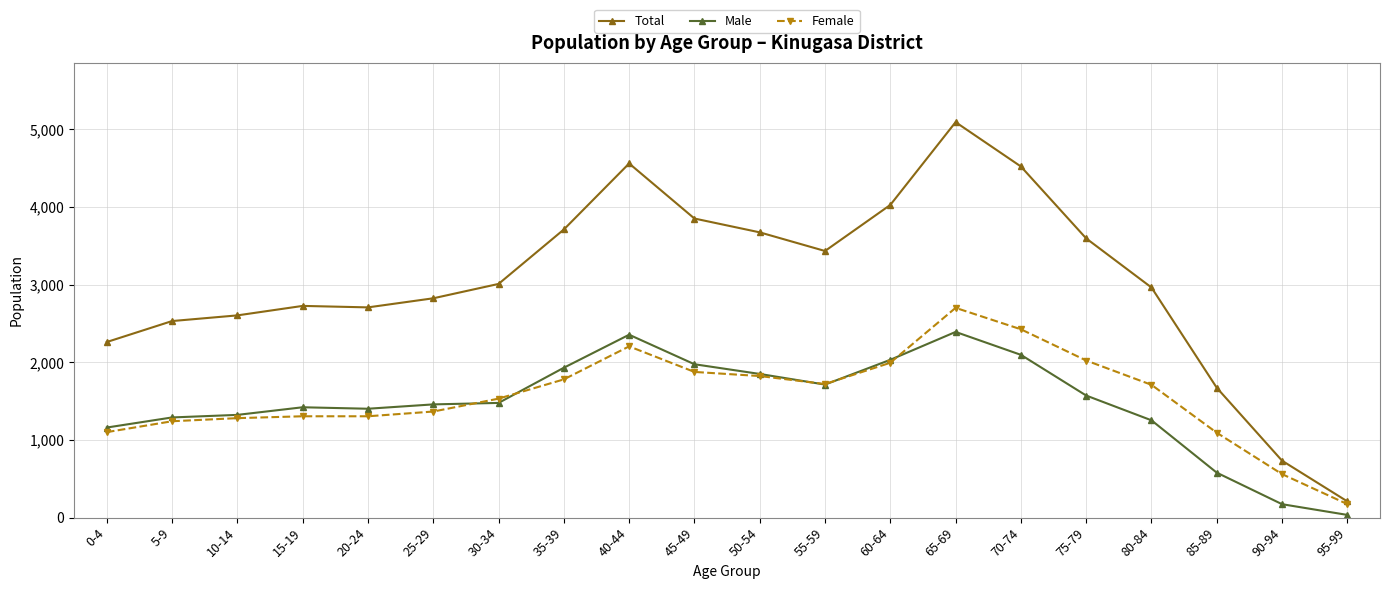

At 85-89, list the series in order from largest to smallest.

Total, Female, Male